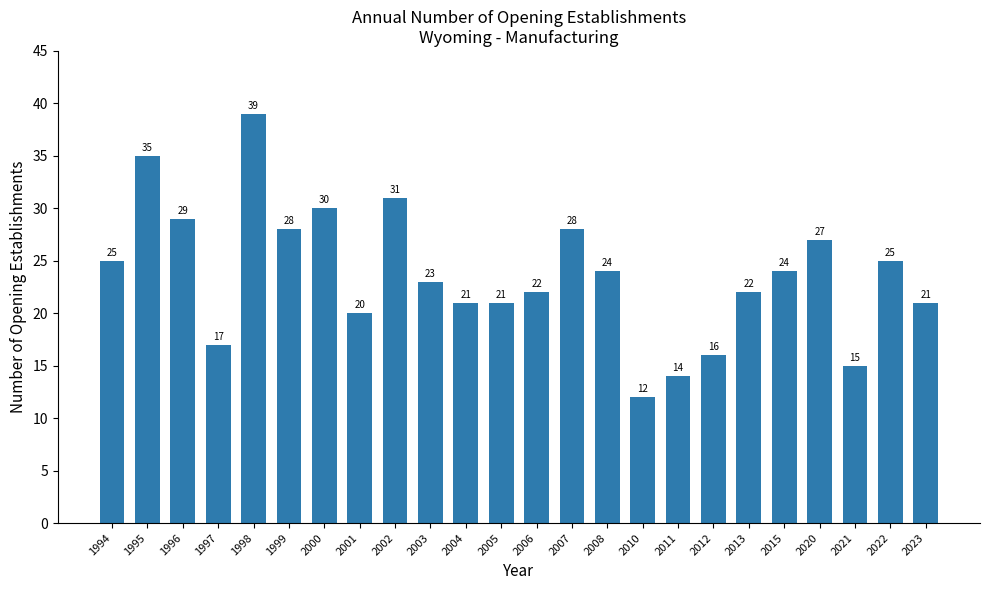

At which category does the chart reach its minimum across all series?

2010